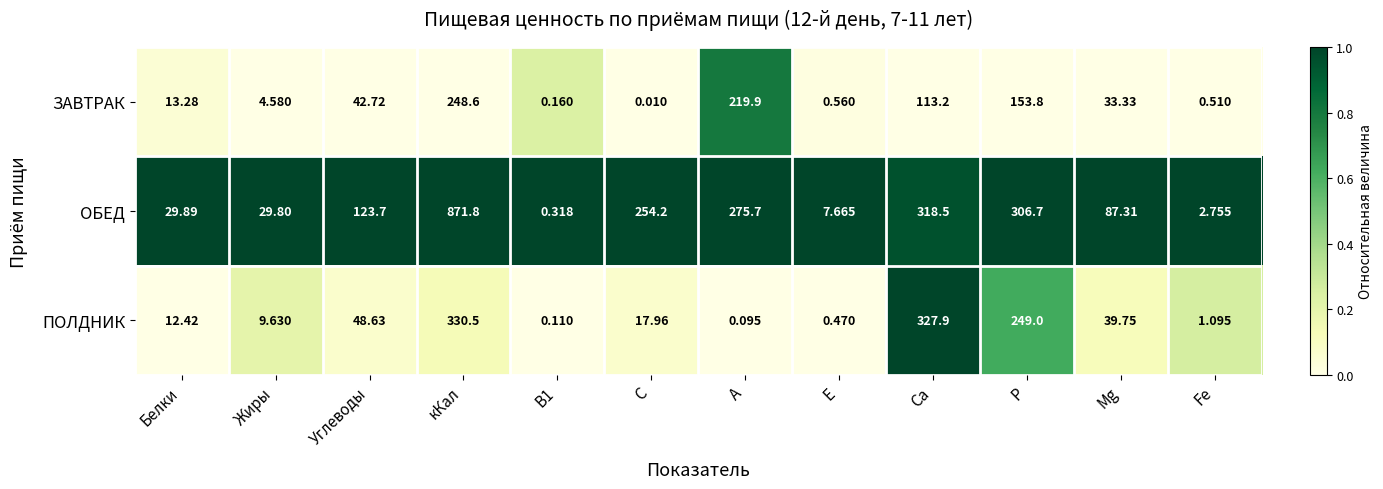

How many categories are shown in the chart?

12